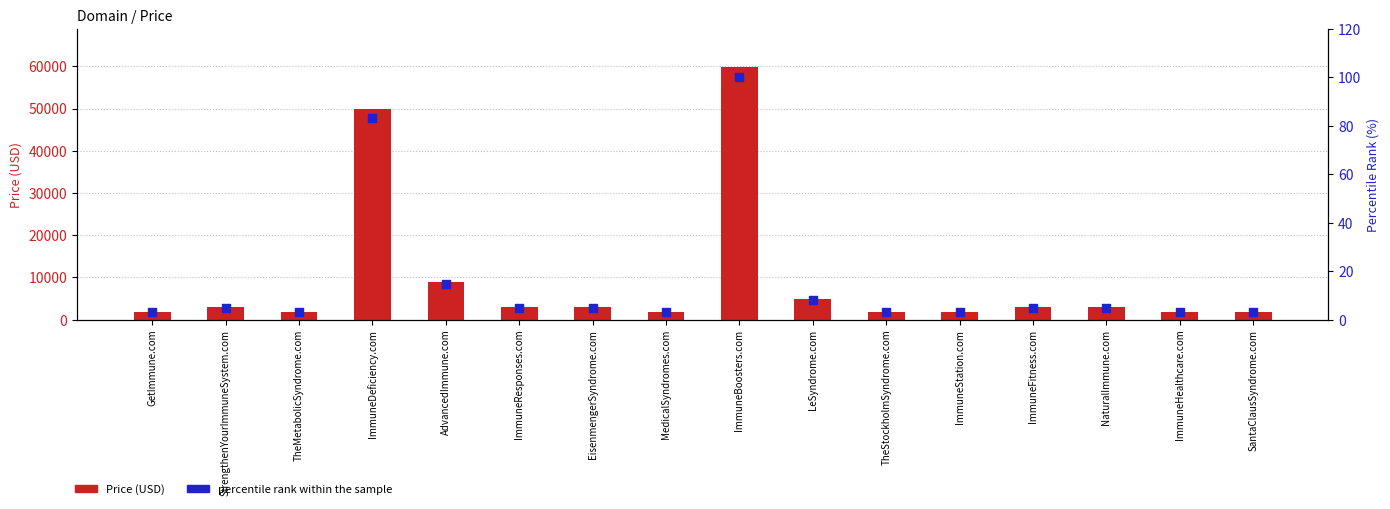

Which series contains the highest Y value?

Price (USD)